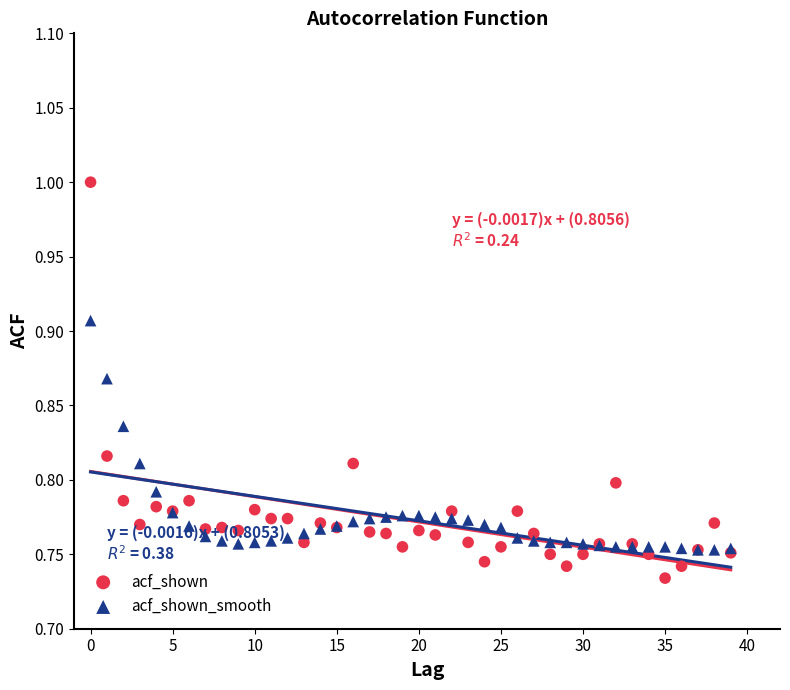

Which series contains the lowest Y value?

acf_shown